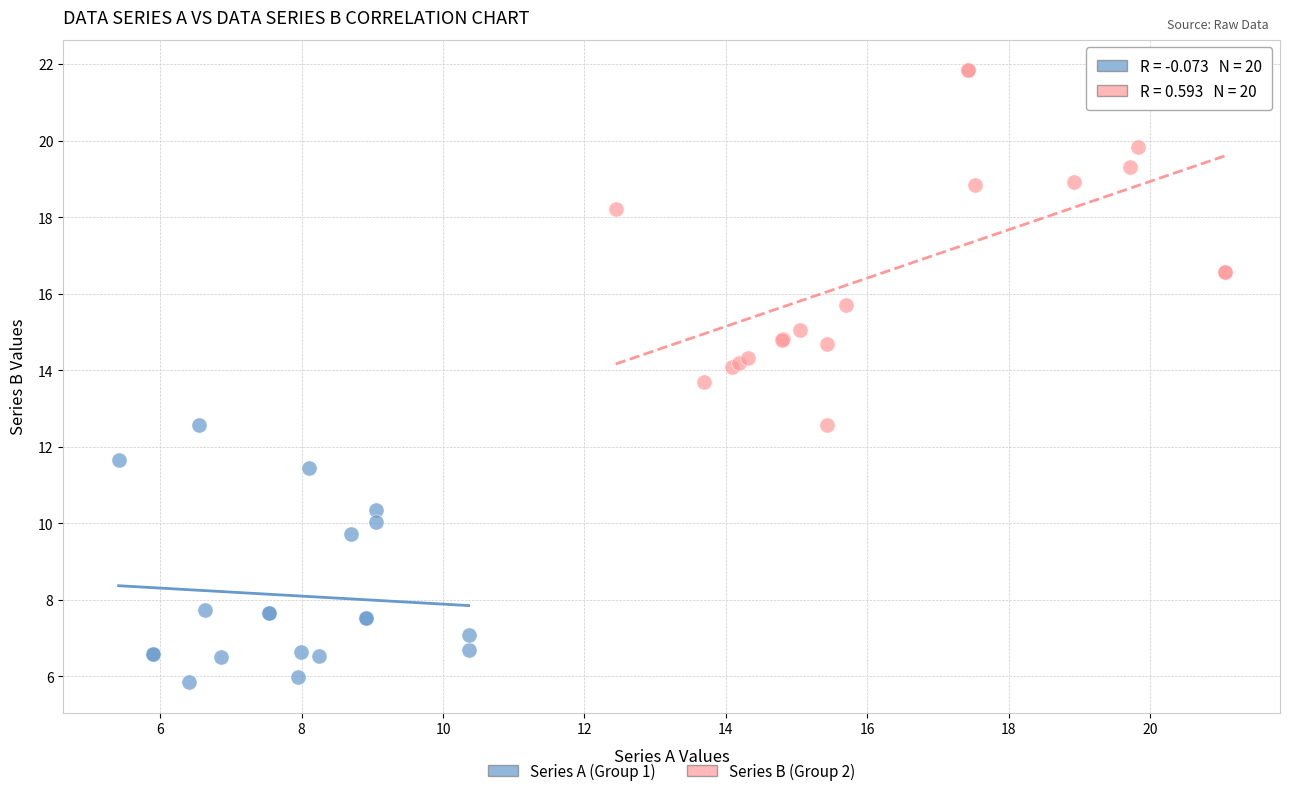

Which series reaches the maximum Y coordinate?

Series B (Group 2)